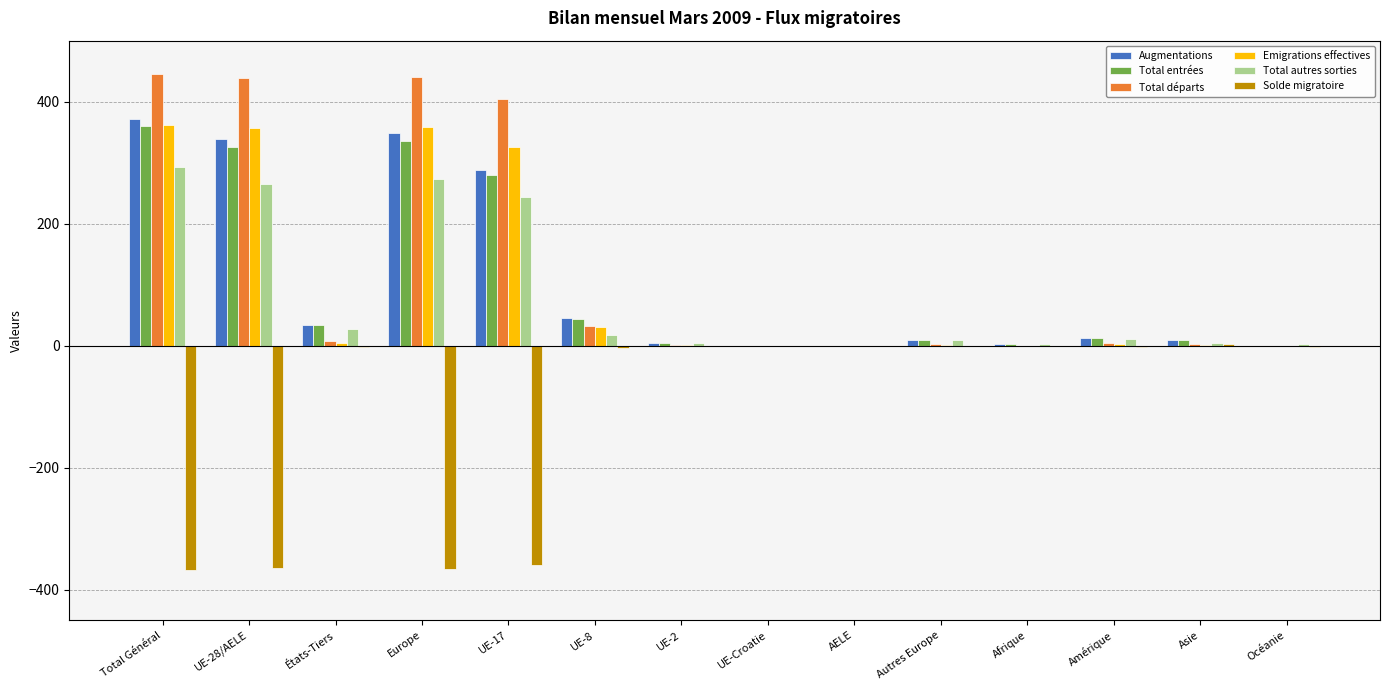

Which series changed the most between Total Général and UE-2?

Total départs